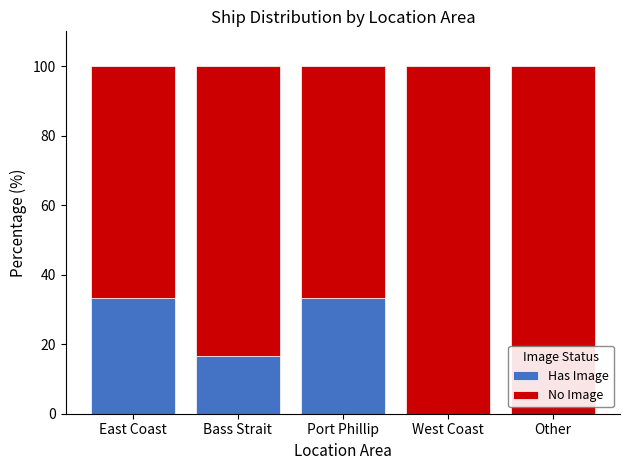

What is the total value across all series at Other?

100.0